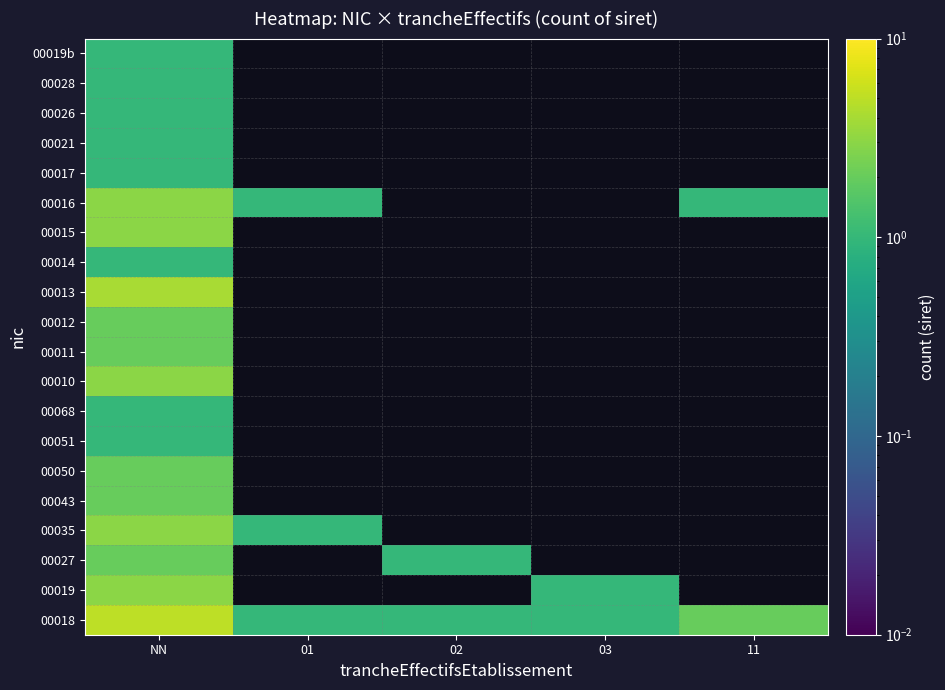

Between 01 and 11, which is larger?

11